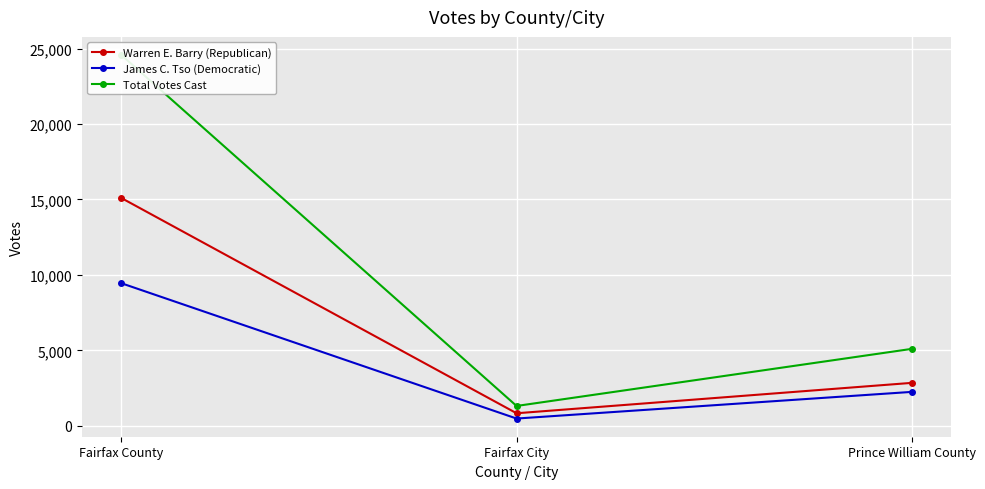

What is the maximum value shown in the chart?

24569